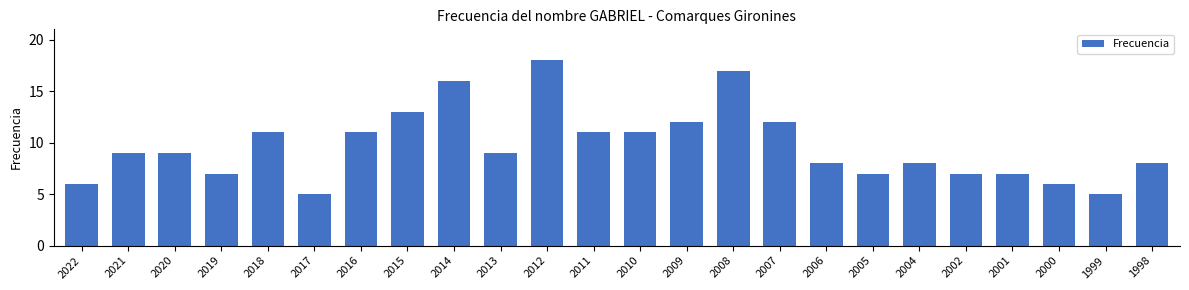

What is the ratio of the value at 2021 to the value at 2010?

0.8